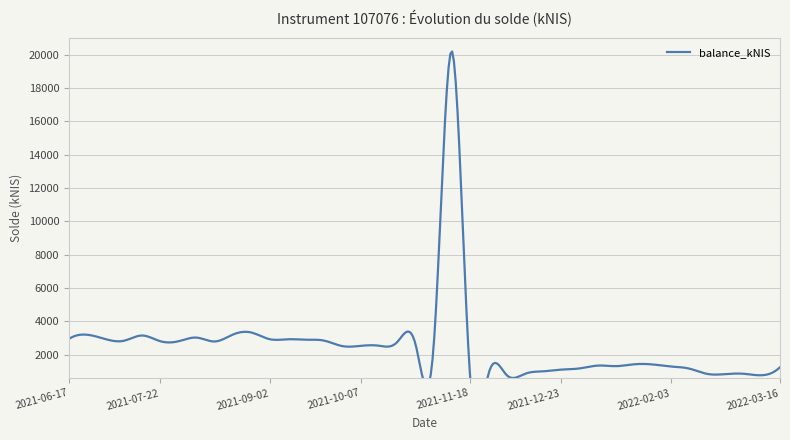

What is the maximum value shown in the chart?

20224.0